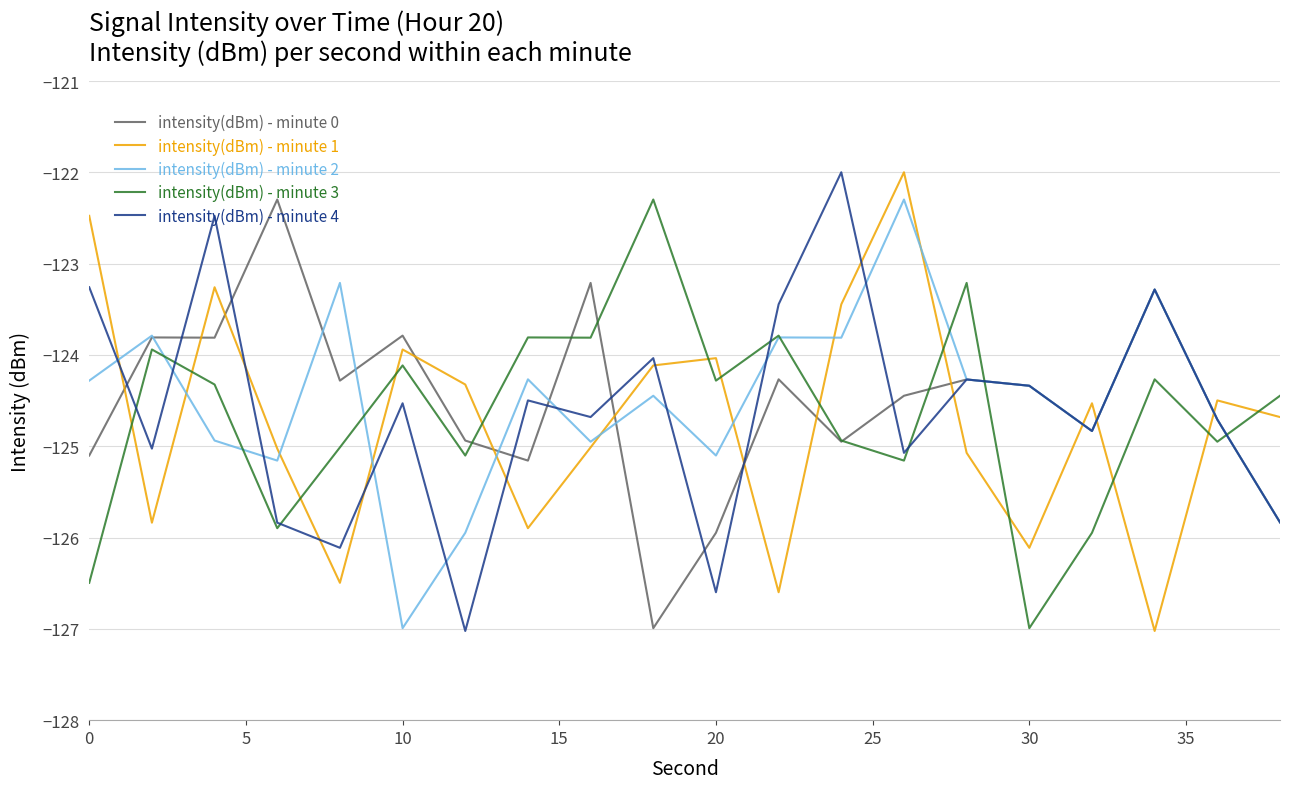

How many times do intensity(dBm) - minute 4 and intensity(dBm) - minute 1 cross each other?

12